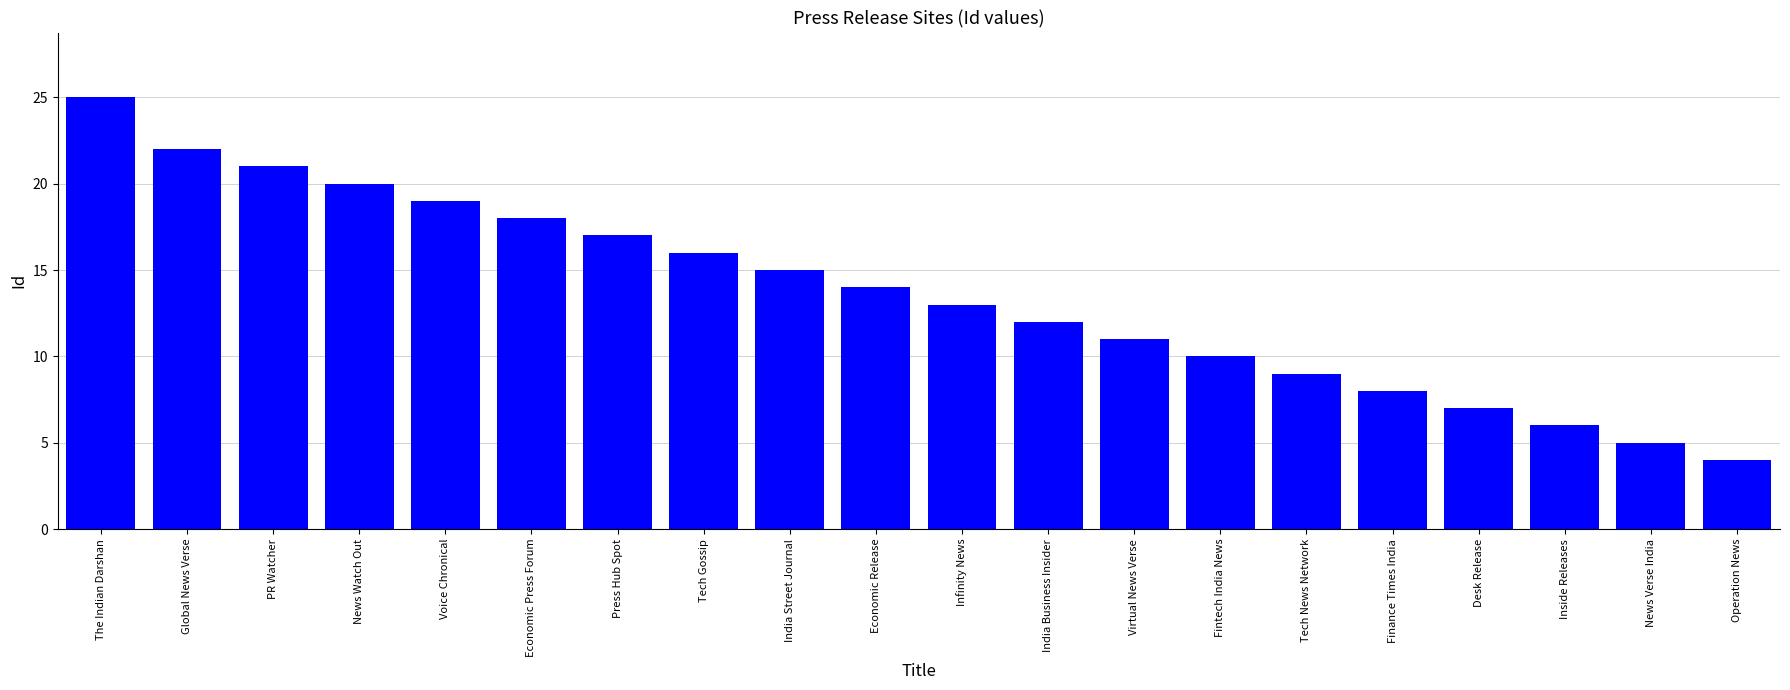

What is the maximum value shown in the chart?

25